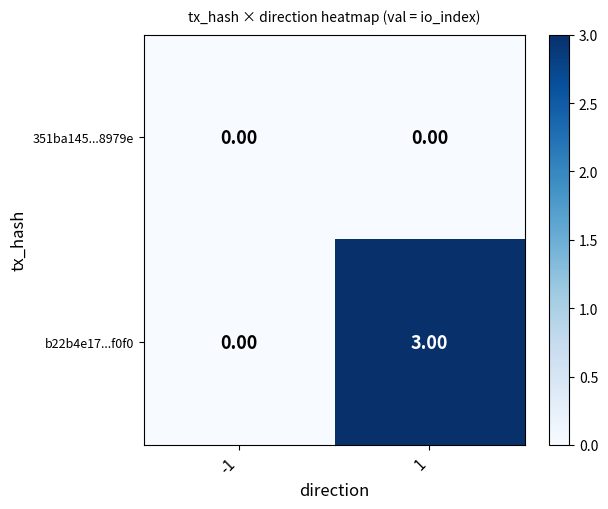

How many data points does each series have?

2